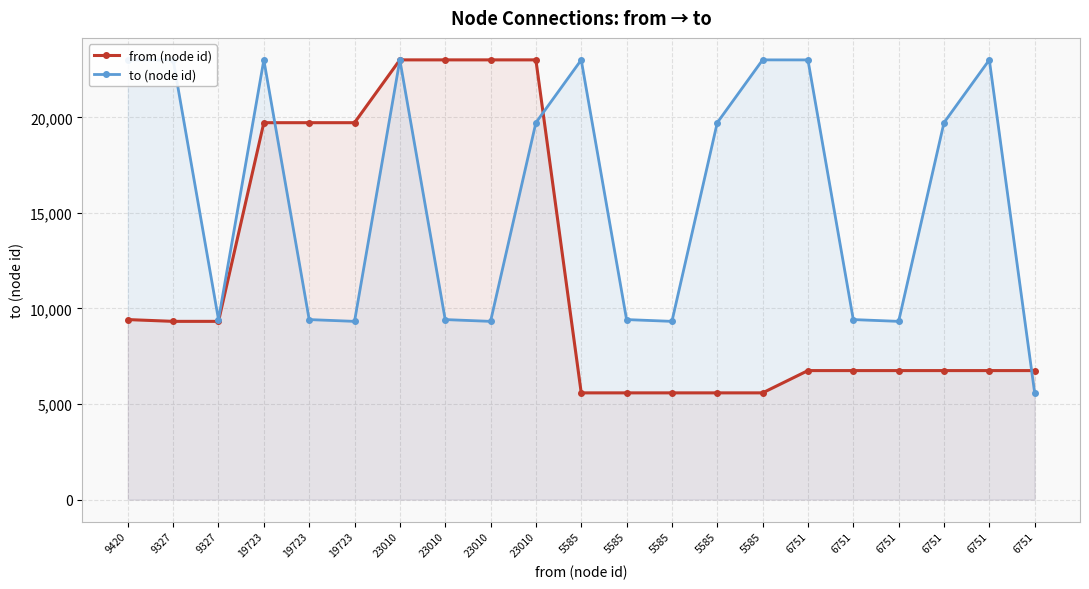

How many times do from (node id) and to (node id) cross each other?

3